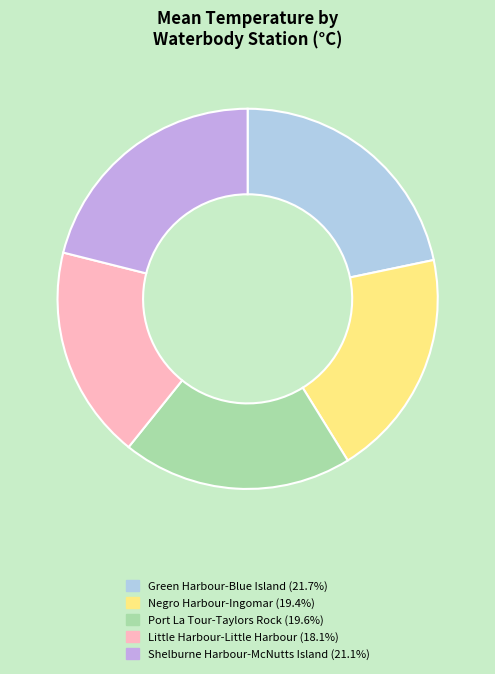

Is there any slice that represents more than half of the pie?

No